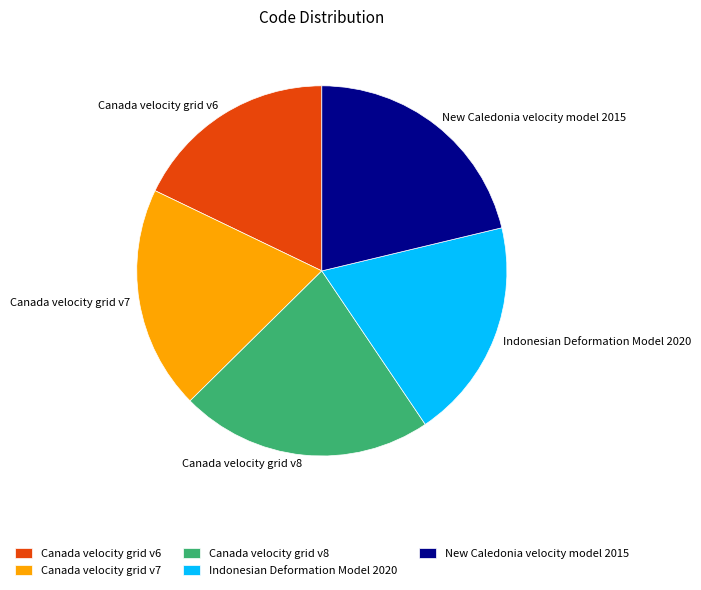

Is it true that New Caledonia velocity model 2015 is 21% of the pie?

True